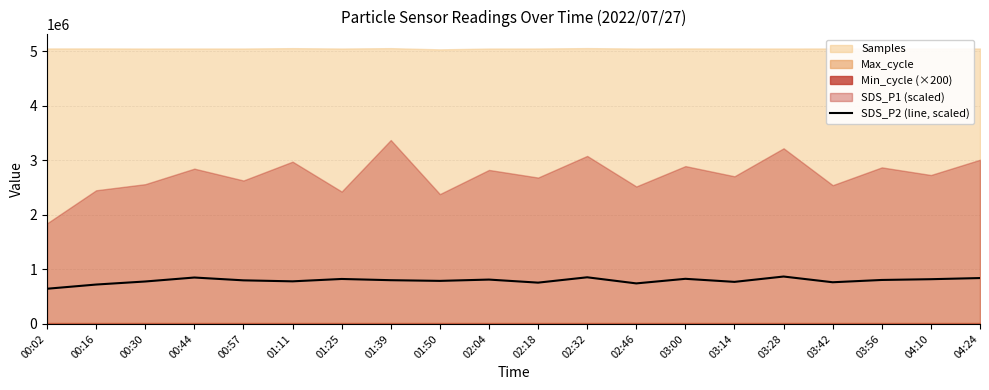

Does the chart display data point markers on the line(s)?

No